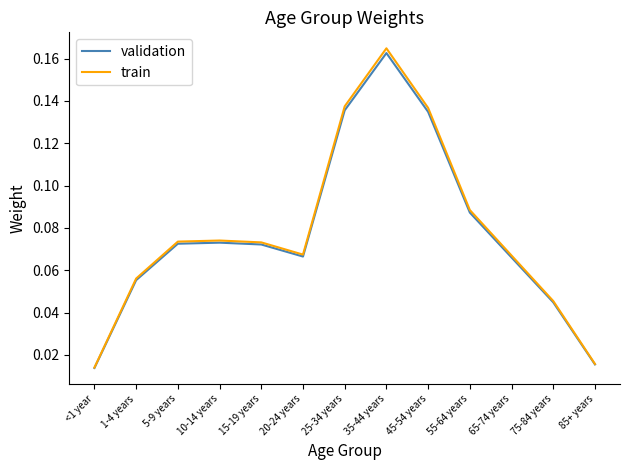

What position from the right is 15-19 years?

9